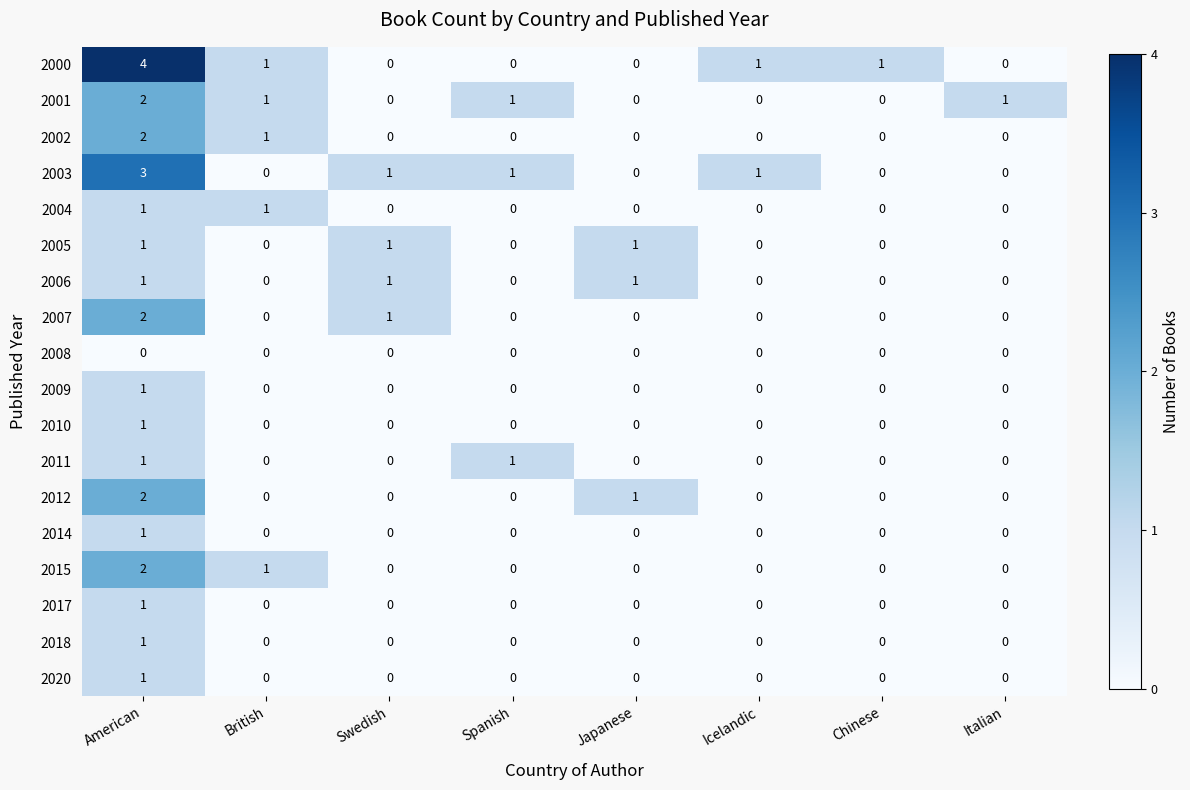

What is the total value across all series at Icelandic?

2